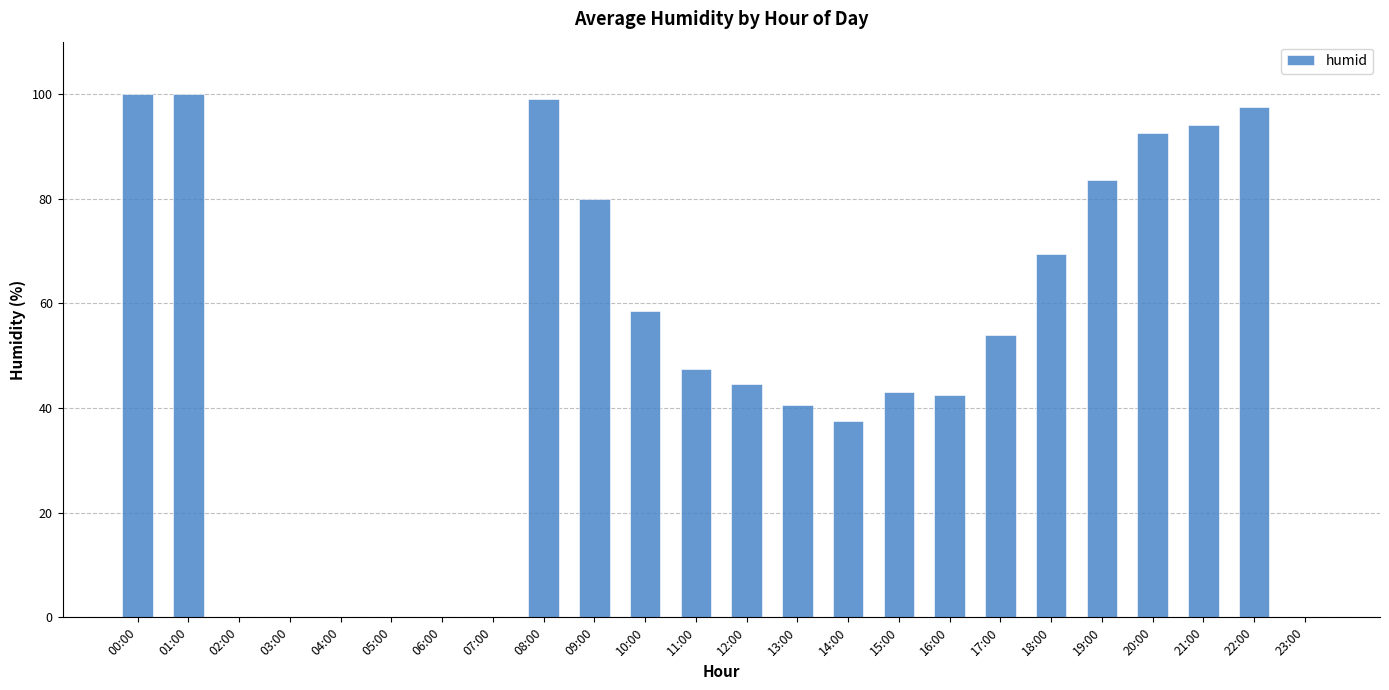

At which label does the data first exceed 47?

00:00